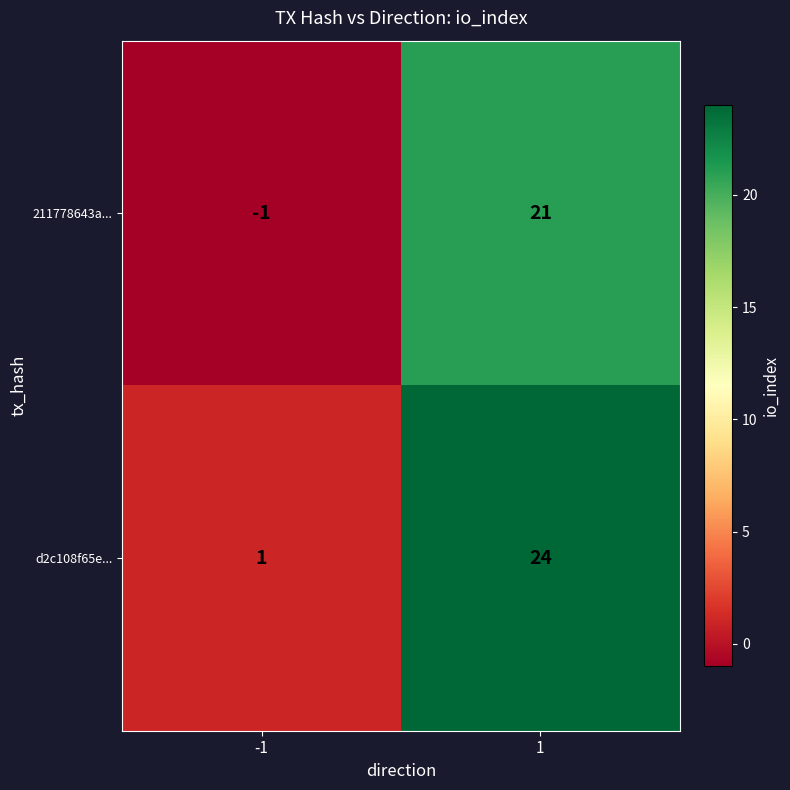

Rank the categories by d2c108f65e... value from lowest to highest.

-1, 1